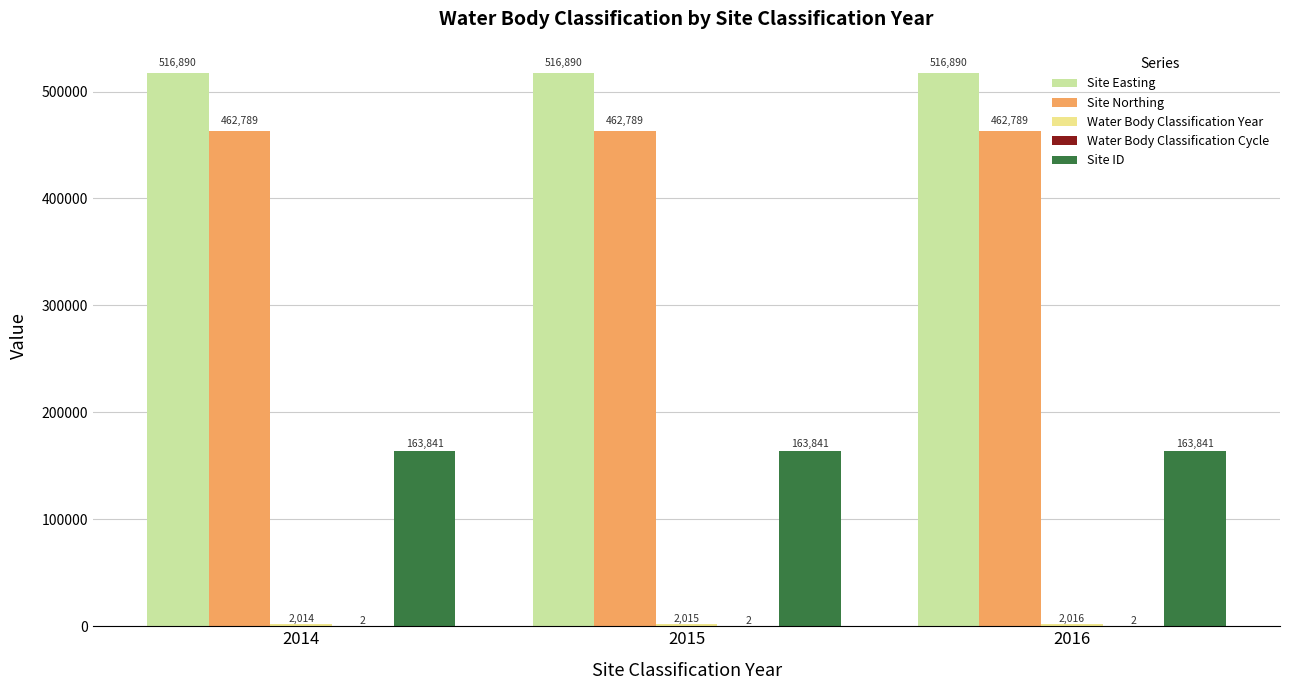

What is the sum of the Site ID values at 2016 and 2015?

327682